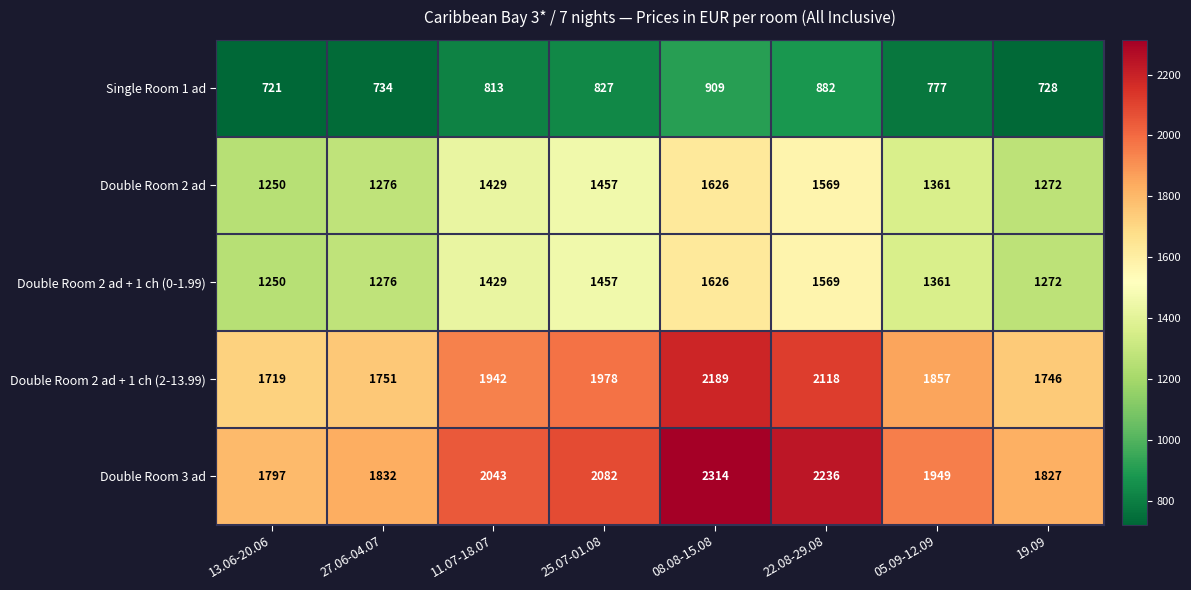

The Double Room 2 ad series shows 1250 at 13.06-20.06. True or false?

True